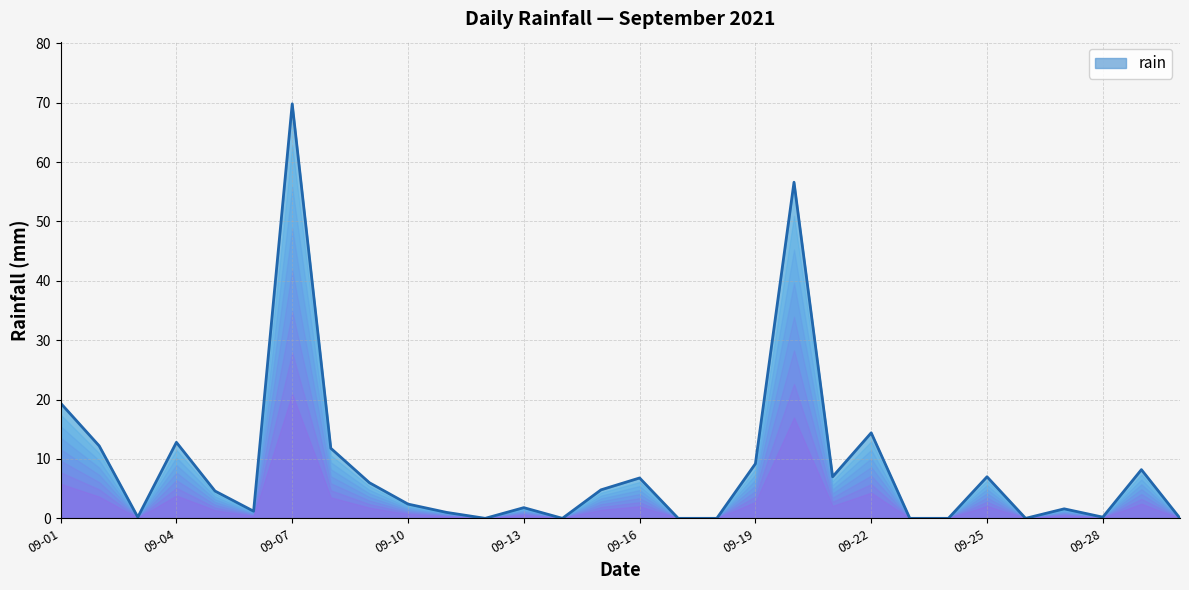

Count the number of values greater than 4.

15